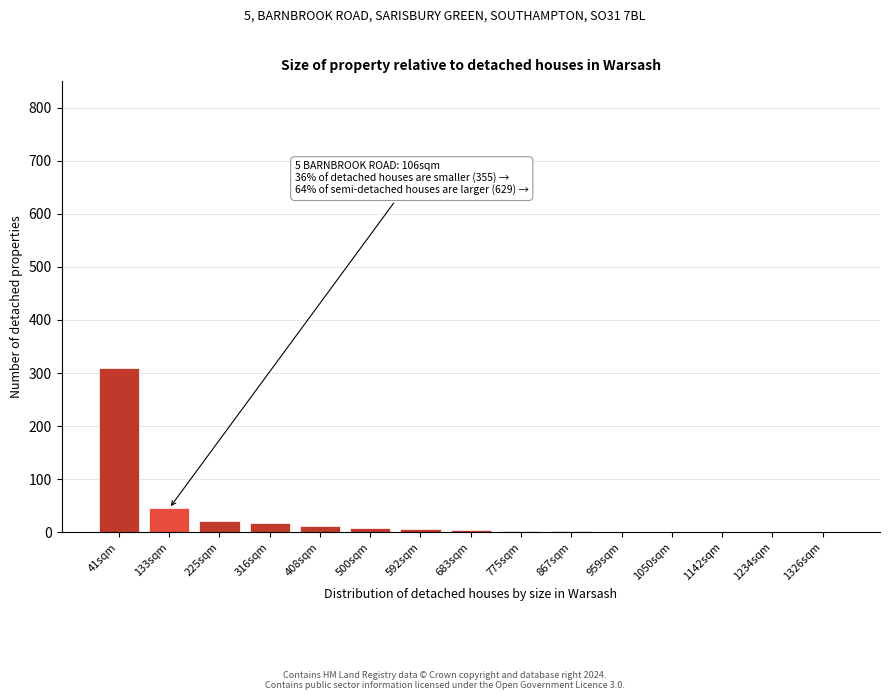

Which category has the highest value across all series?

41sqm